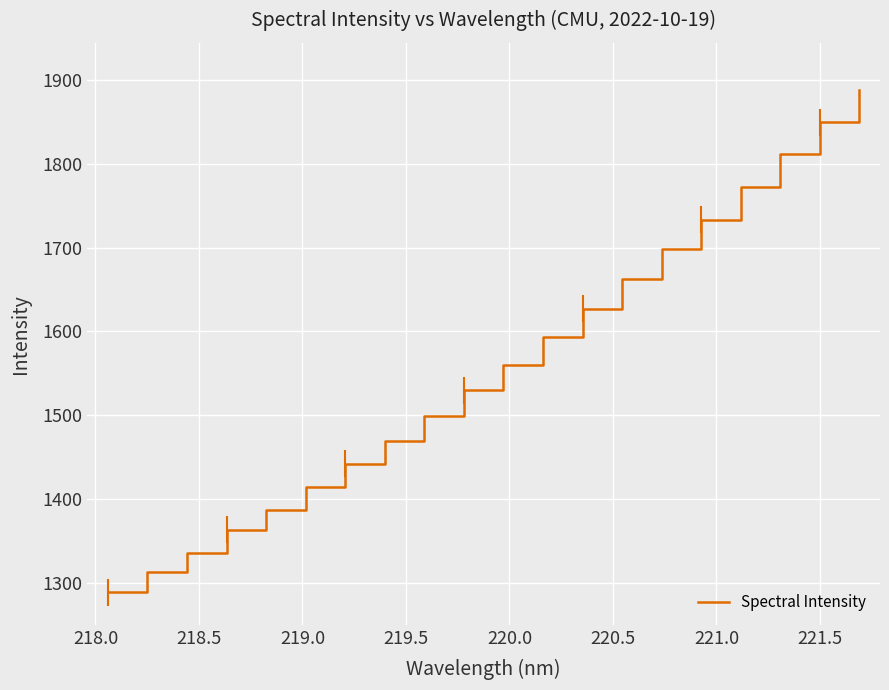

Count the number of categories in the chart.

20